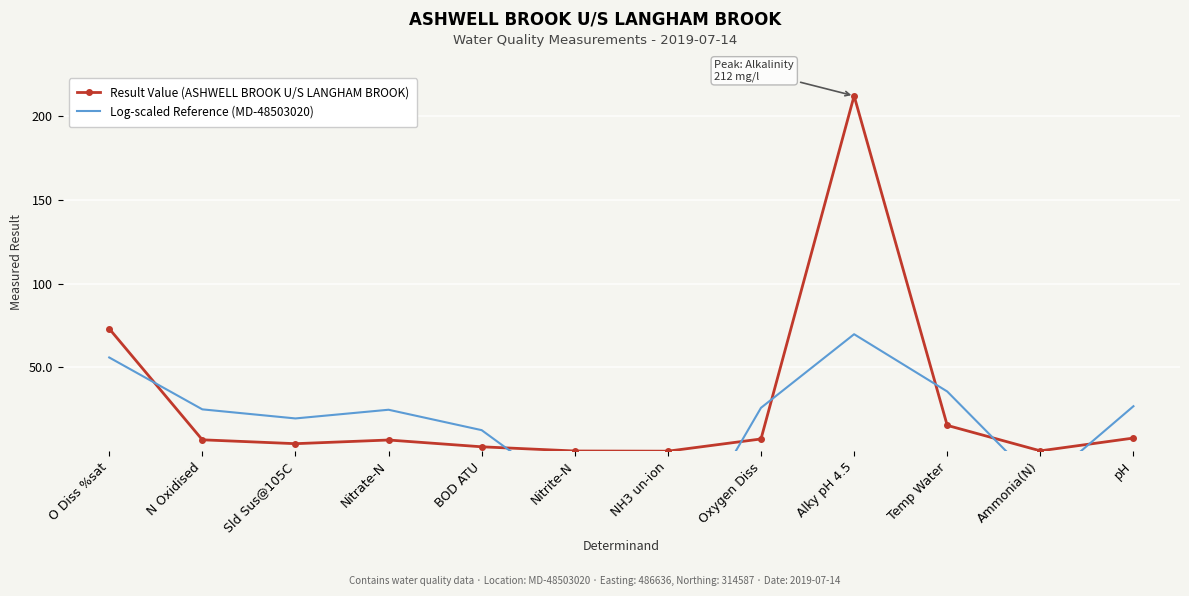

Which series has the widest spread of values?

Result Value (ASHWELL BROOK U/S LANGHAM BROOK)